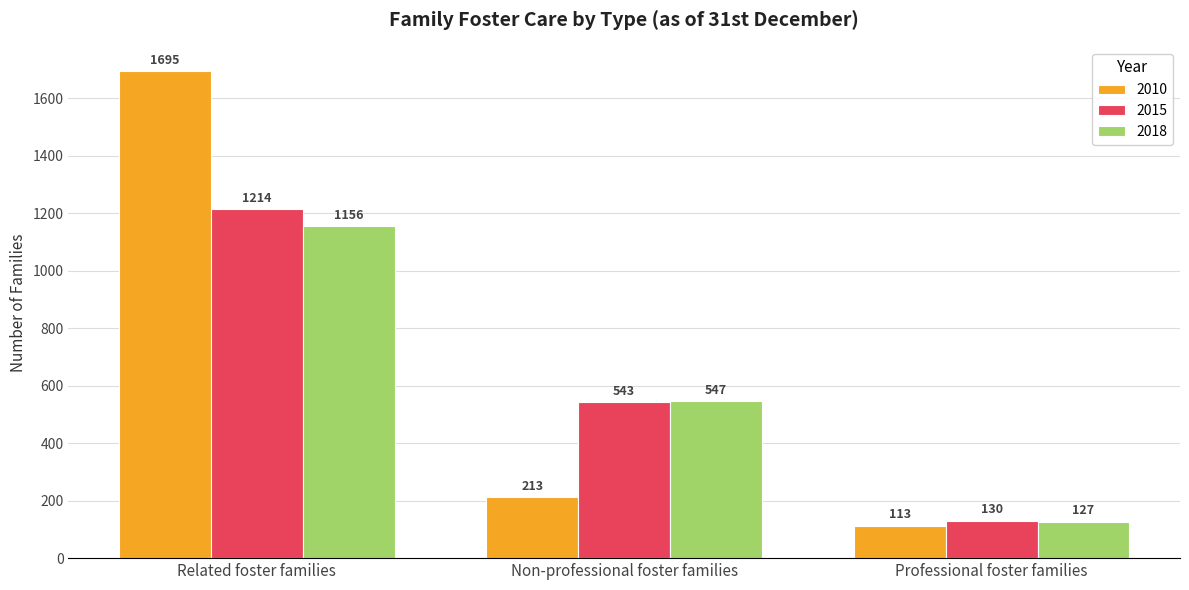

Reading left to right, transcribe all the data shown in this chart.

2010: Related foster families=1695	Non-professional foster families=213	Professional foster families=113
2015: Related foster families=1214	Non-professional foster families=543	Professional foster families=130
2018: Related foster families=1156	Non-professional foster families=547	Professional foster families=127